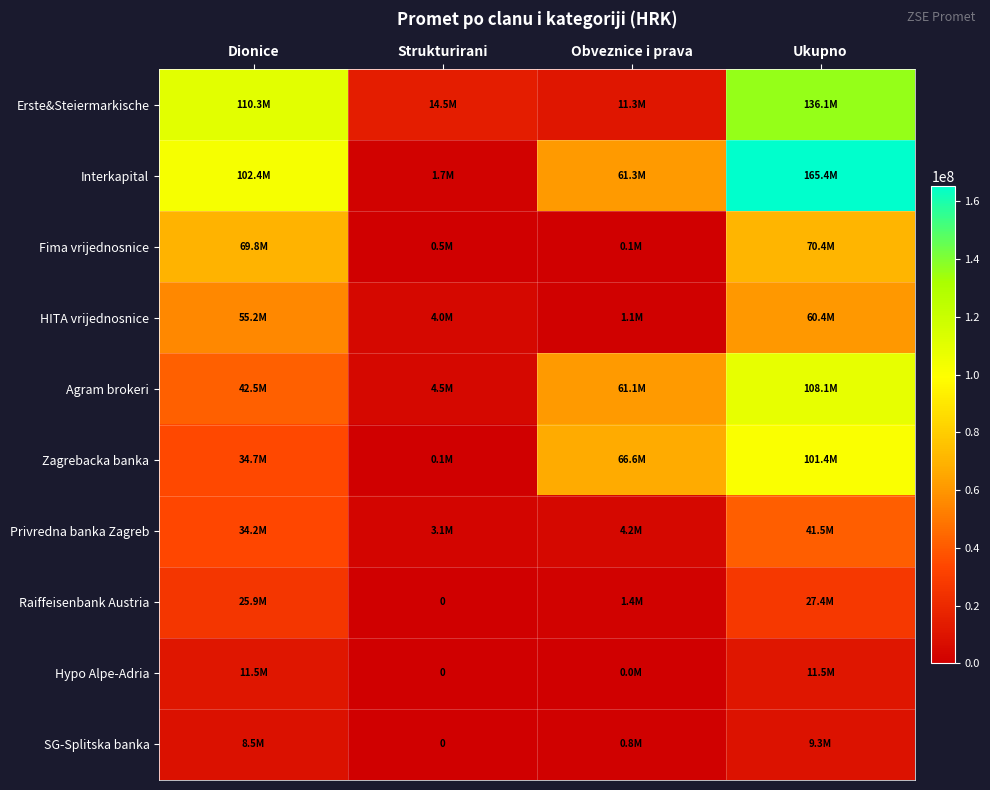

The value of Zagrebacka banka at Ukupno is 150345631.0. True or false?

False